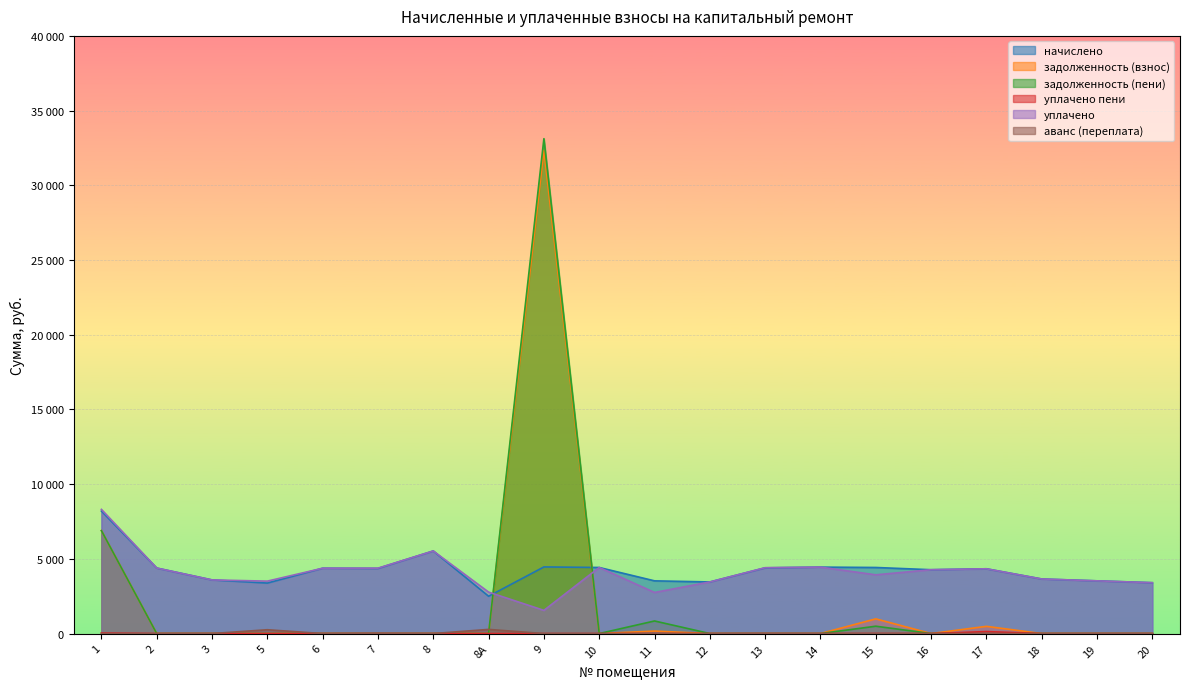

At which category does the chart reach its minimum across all series?

2